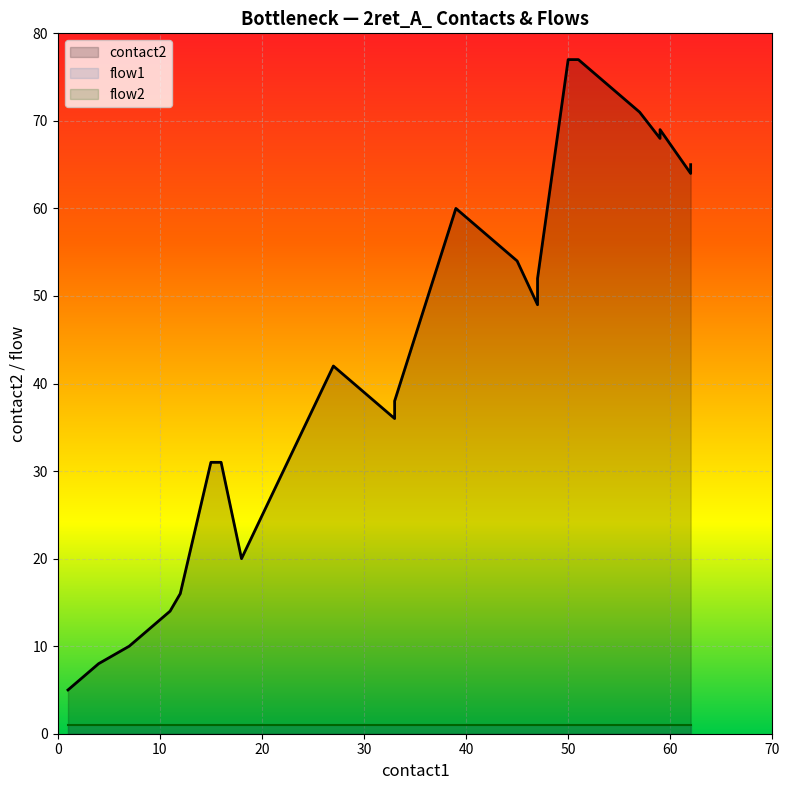

Between 16 and 15, which is larger?

16